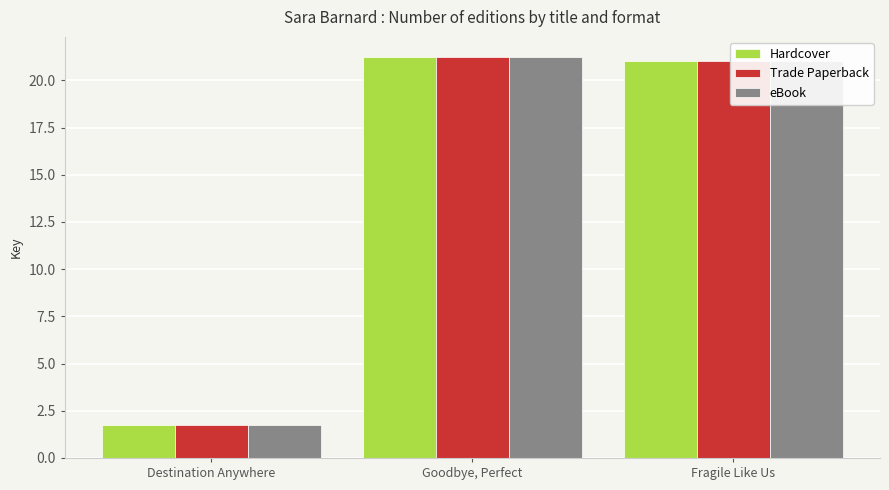

Is it true that Trade Paperback equals 21.2 at Goodbye, Perfect?

True